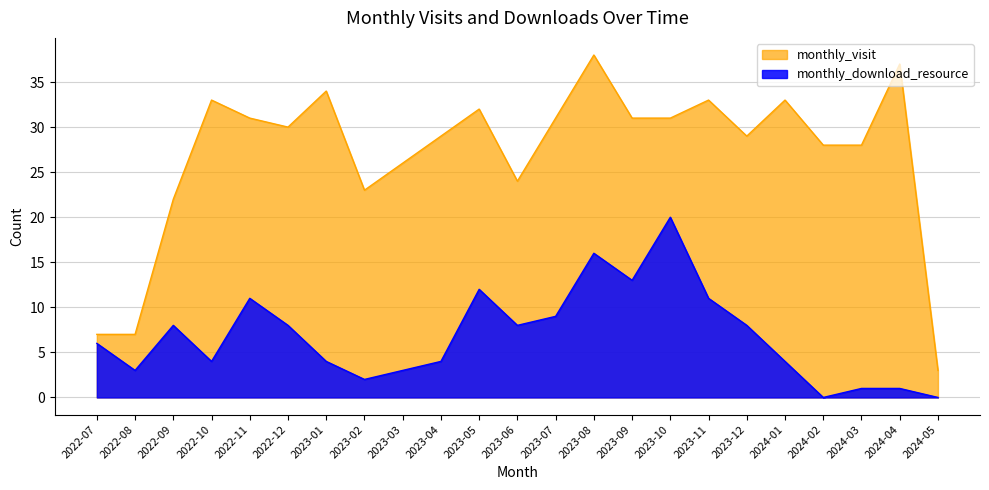

Is it true that monthly_download_resource equals 18 at 2023-09?

False